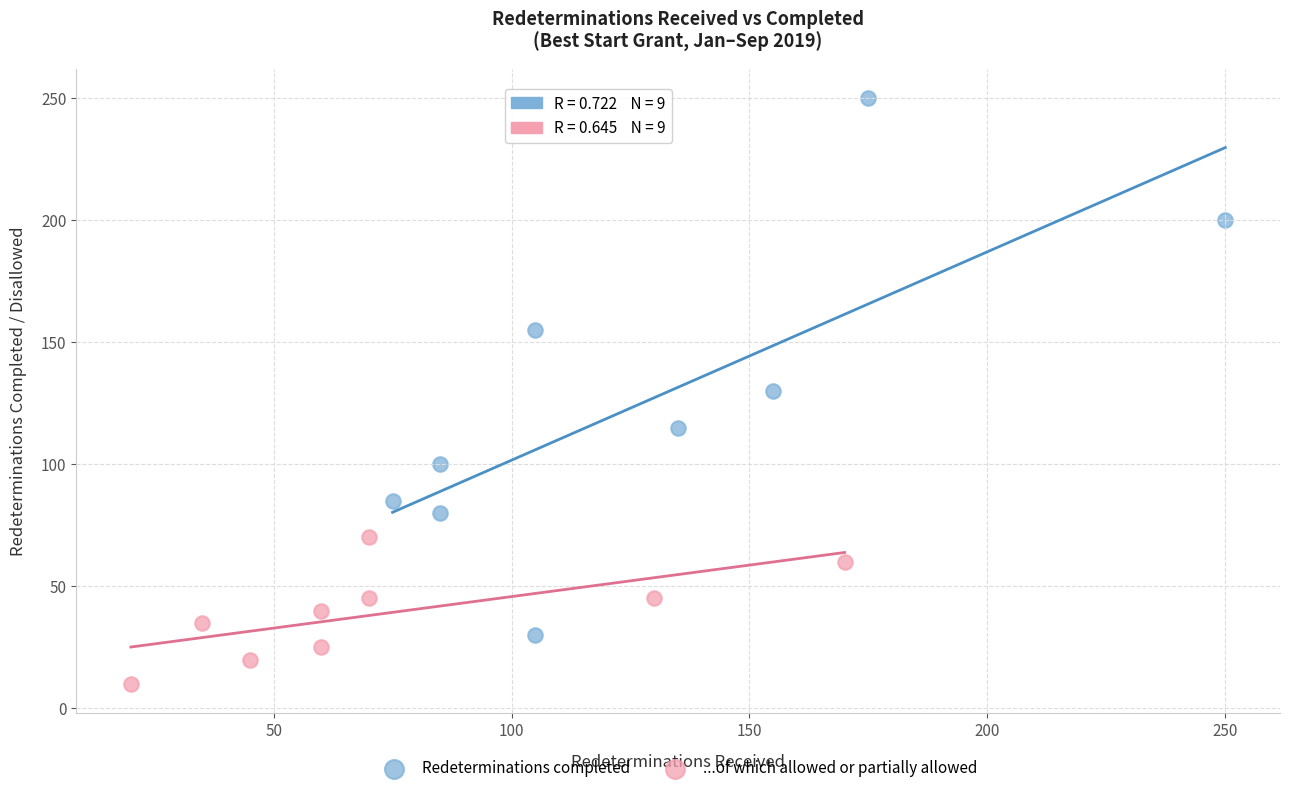

Which series contains the highest Y value?

Redeterminations completed